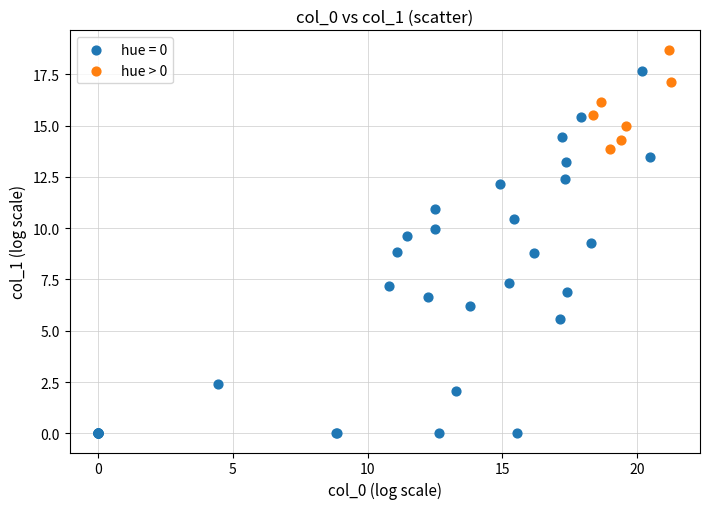

Which series contains the highest Y value?

hue > 0